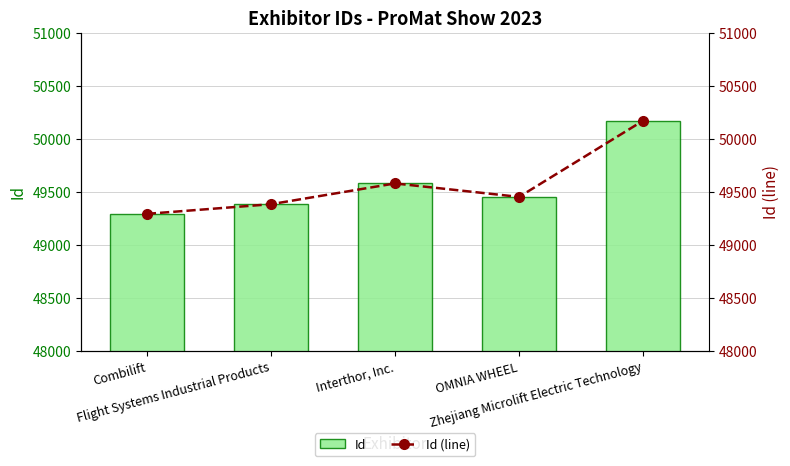

What is the difference between the Id (line) values at Interthor, Inc. and Combilift?

287